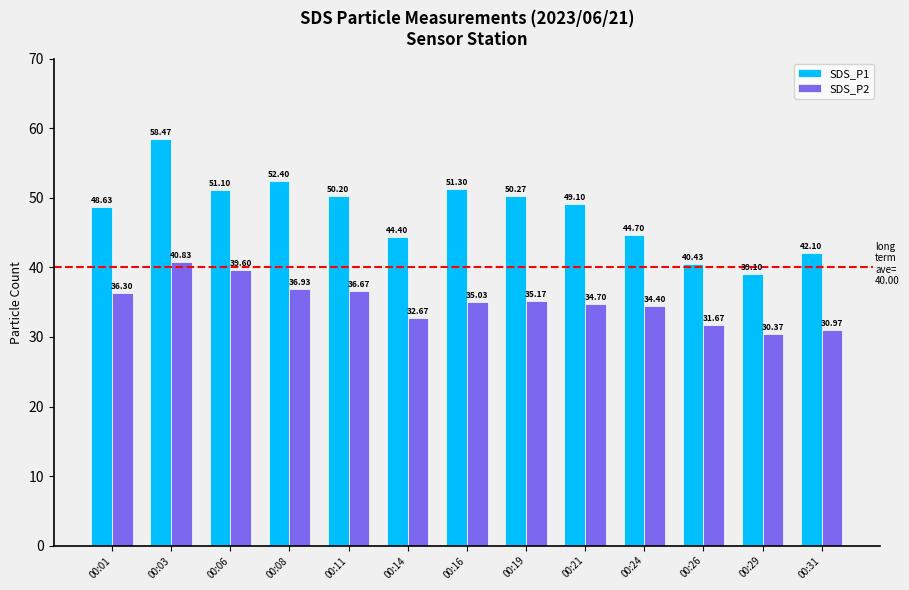

How many bars are there in each group?

2